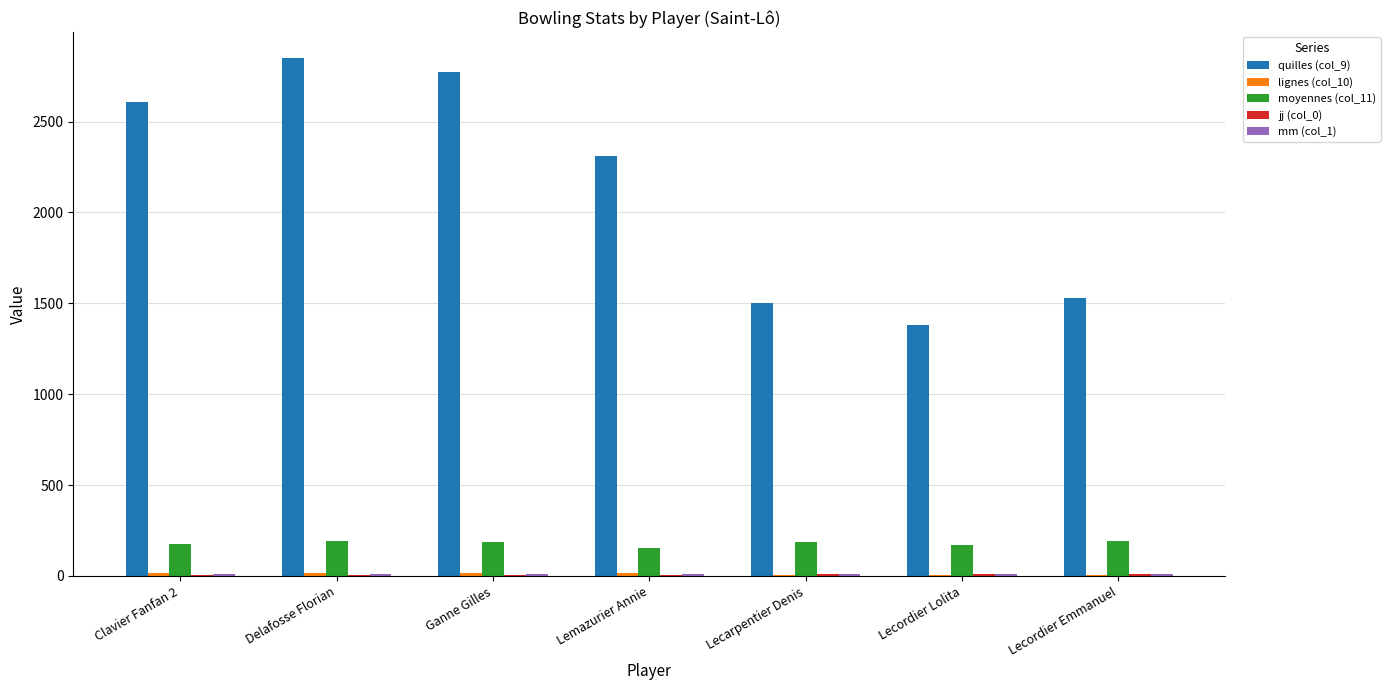

Is the value of moyennes (col_11) at Ganne Gilles greater than the value of quilles (col_9) at Lecordier Lolita?

No